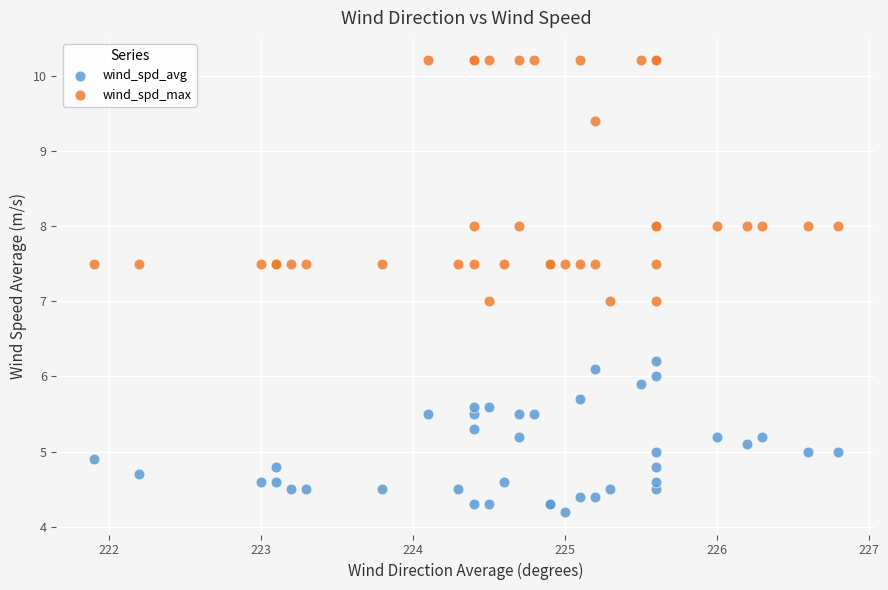

Which series reaches the maximum Y coordinate?

wind_spd_max